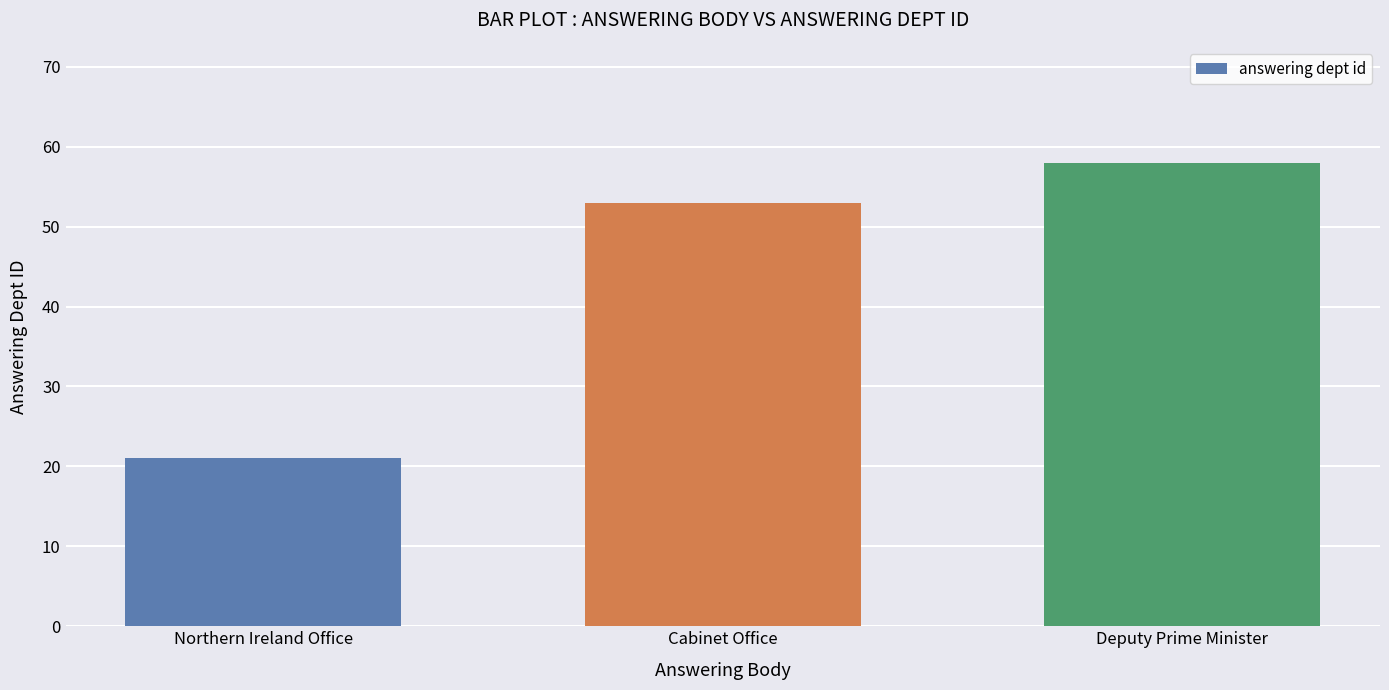

Which label corresponds to the largest value in the chart?

Deputy Prime Minister